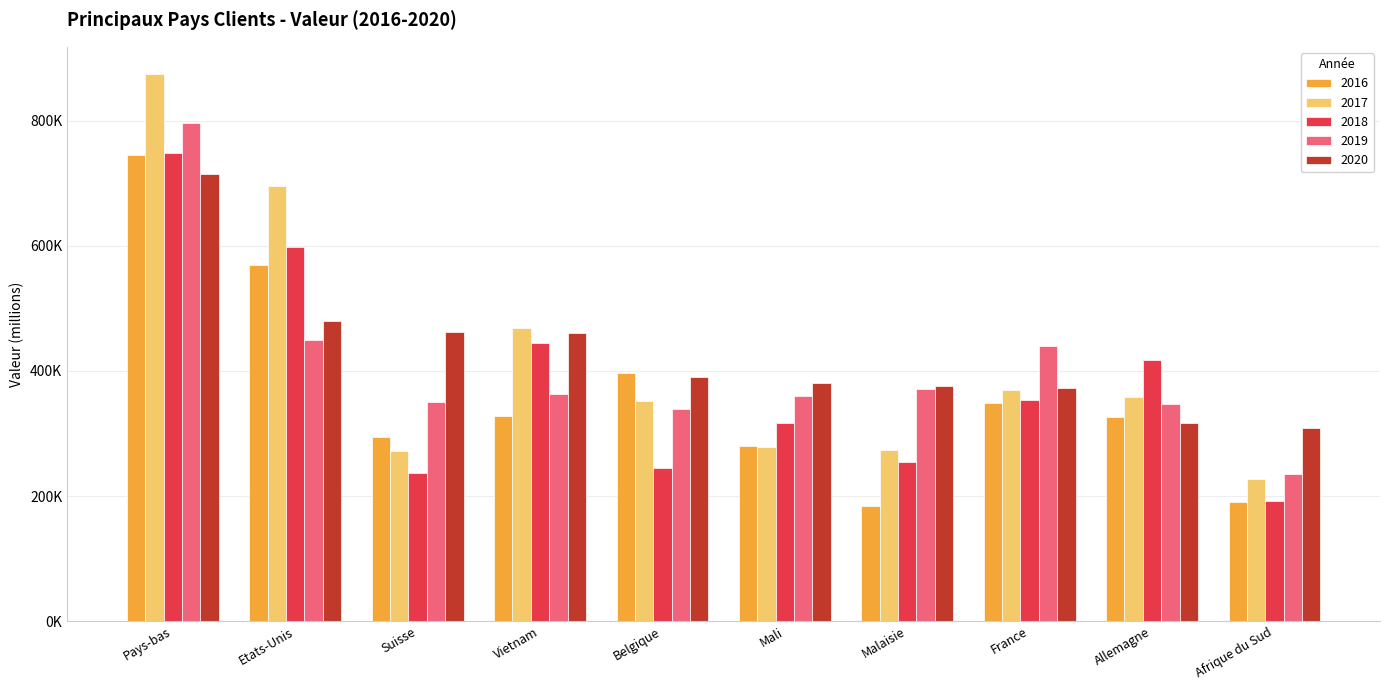

True or false: 2019 has a value of 552611.9 at Malaisie.

False